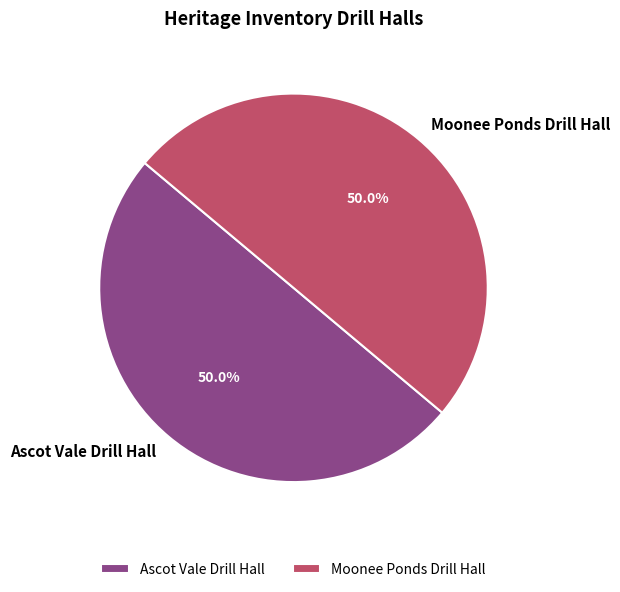

To the nearest percent, what portion does Ascot Vale Drill Hall represent?

50%